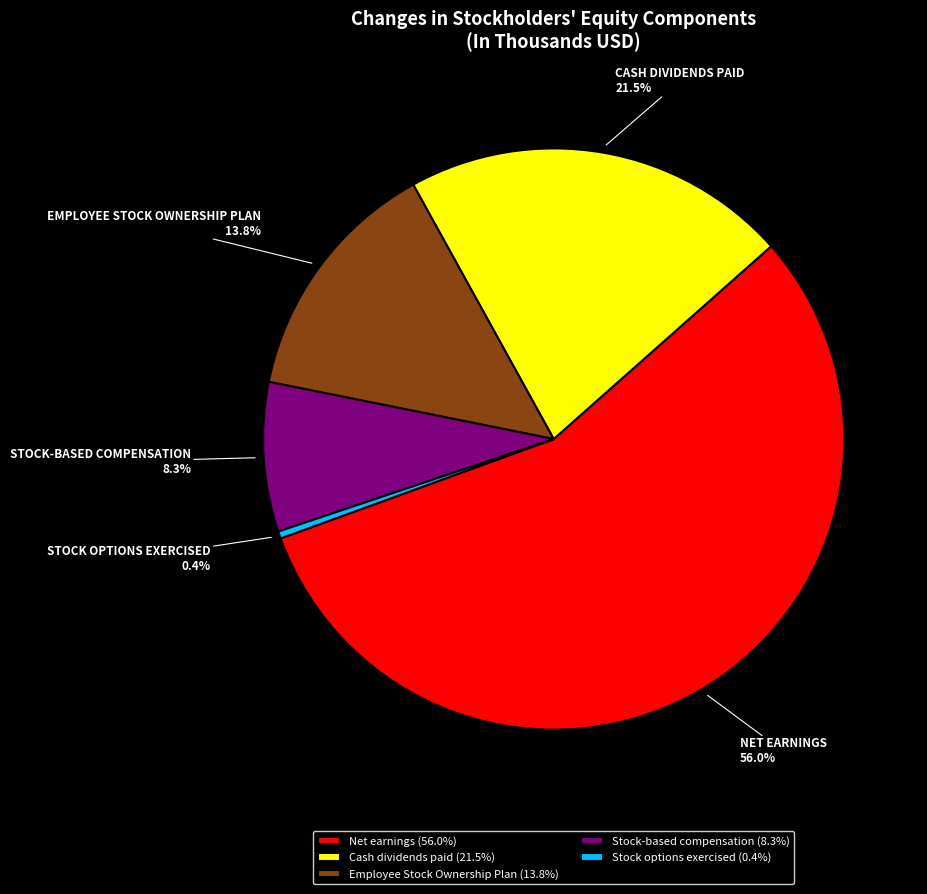

Which category has the biggest portion of the pie?

Net earnings